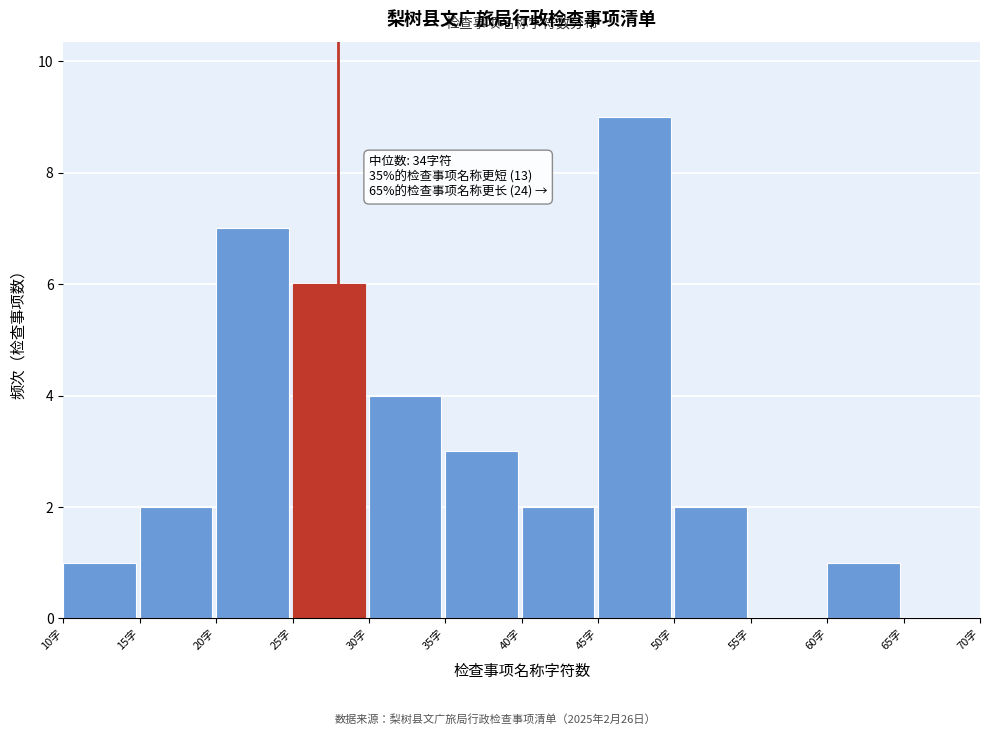

Over which range of the x-axis is the bar tallest?

45 to 50